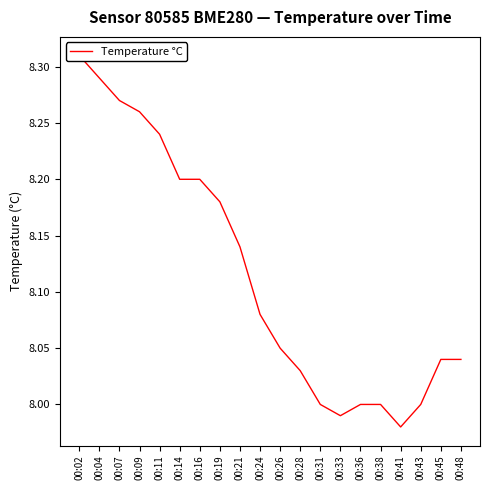

At which category does the chart reach its minimum across all series?

00:41